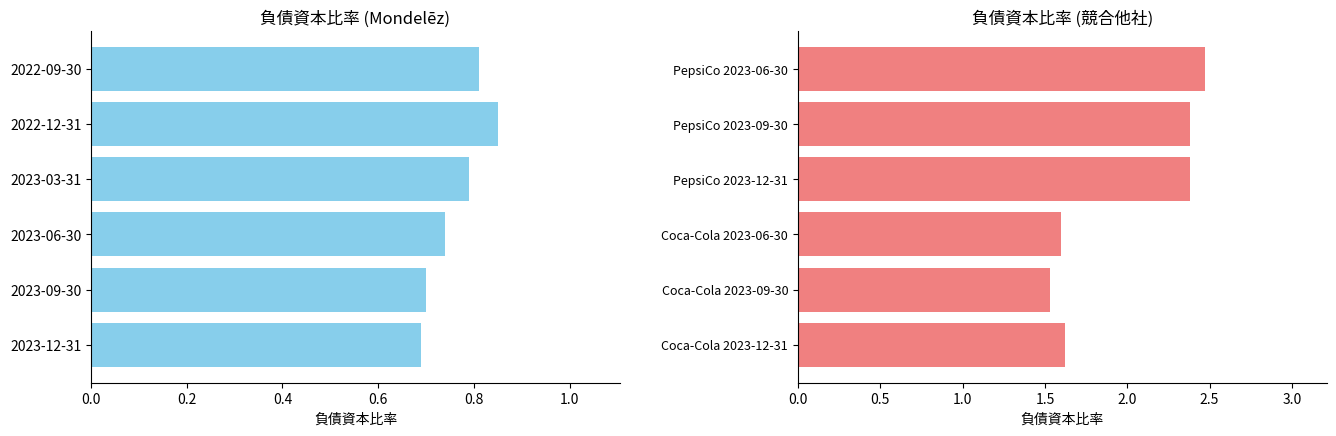

How many values in the 競合他社 series exceed 2?

3